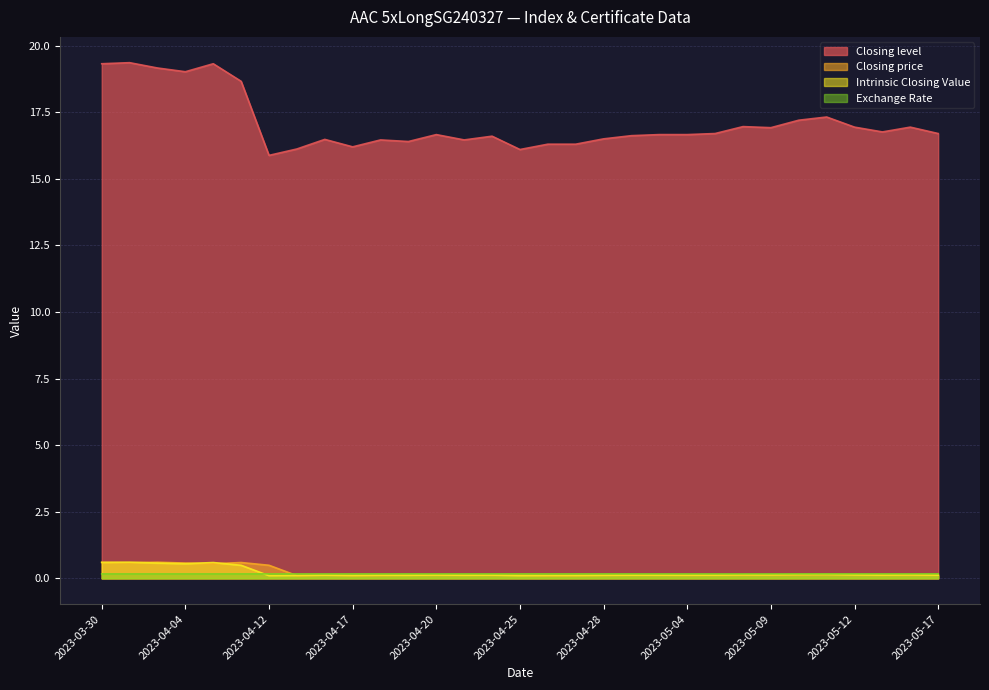

How many series are shown in this chart?

4